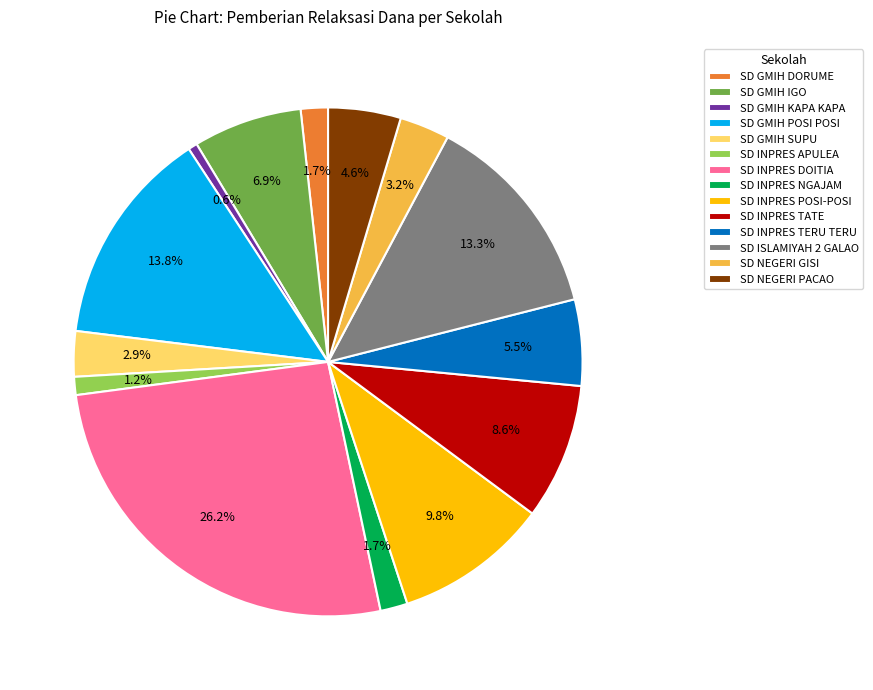

What is the ratio of the value at SD INPRES TERU TERU to the value at SD ISLAMIYAH 2 GALAO?

0.4